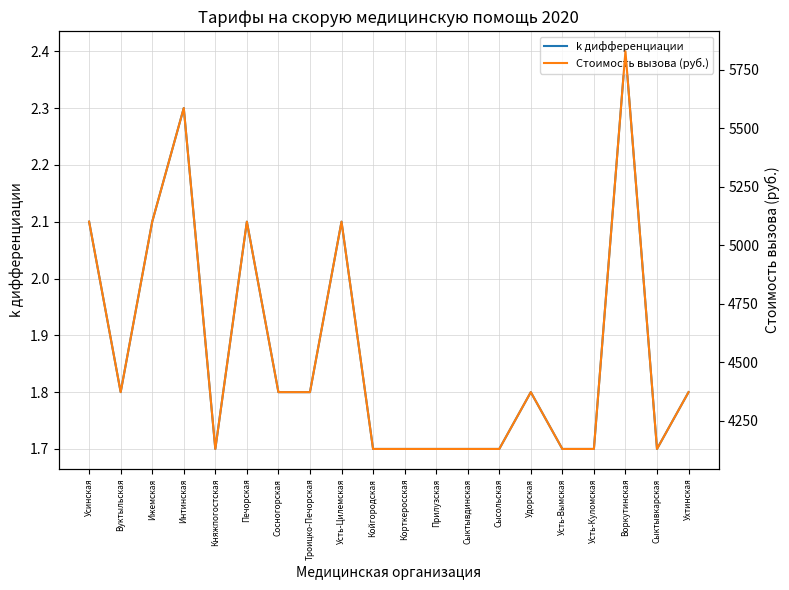

List the series in order of their overall mean, highest first.

Стоимость вызова (руб.), k дифференциации